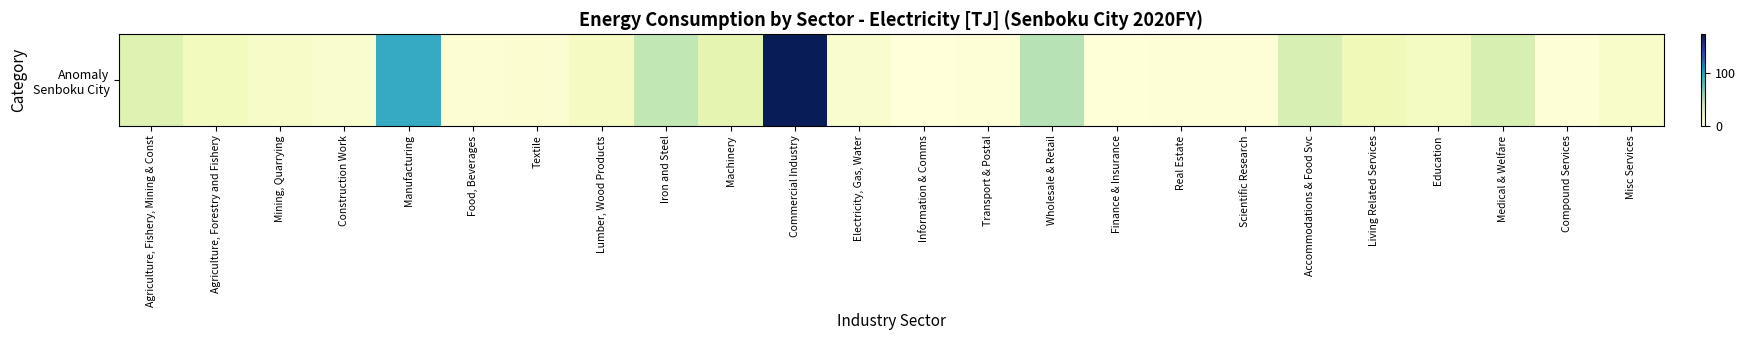

Reading right to left, extract all data points from this chart.

Misc Services=8.5	Compound Services=2.0	Medical & Welfare=33.0	Education=12.4	Living Related Services=17.5	Accommodations & Food Svc=33.8	Scientific Research=1.7	Real Estate=1.6	Finance & Insurance=1.1	Wholesale & Retail=48.0	Transport & Postal=2.1	Information & Comms=0.2	Electricity, Gas, Water=6.9	Commercial Industry=172.3	Machinery=26.1	Iron and Steel=44.4	Lumber, Wood Products=13.0	Textile=5.1	Food, Beverages=4.0	Manufacturing=92.6	Construction Work=6.2	Mining, Quarrying=9.8	Agriculture, Forestry and Fishery=14.2	Agriculture, Fishery, Mining & Const=30.2